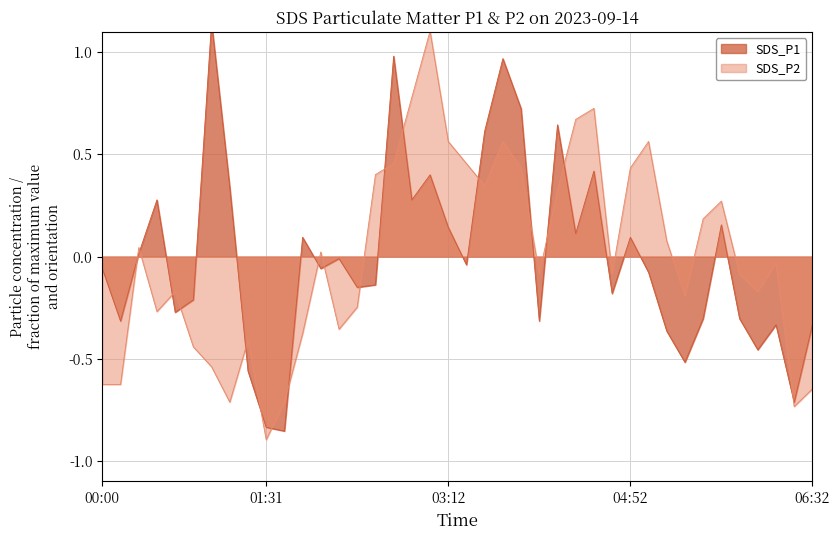

The value of SDS_P2 at 2023/09/14 03:52 is 0.7. True or false?

False